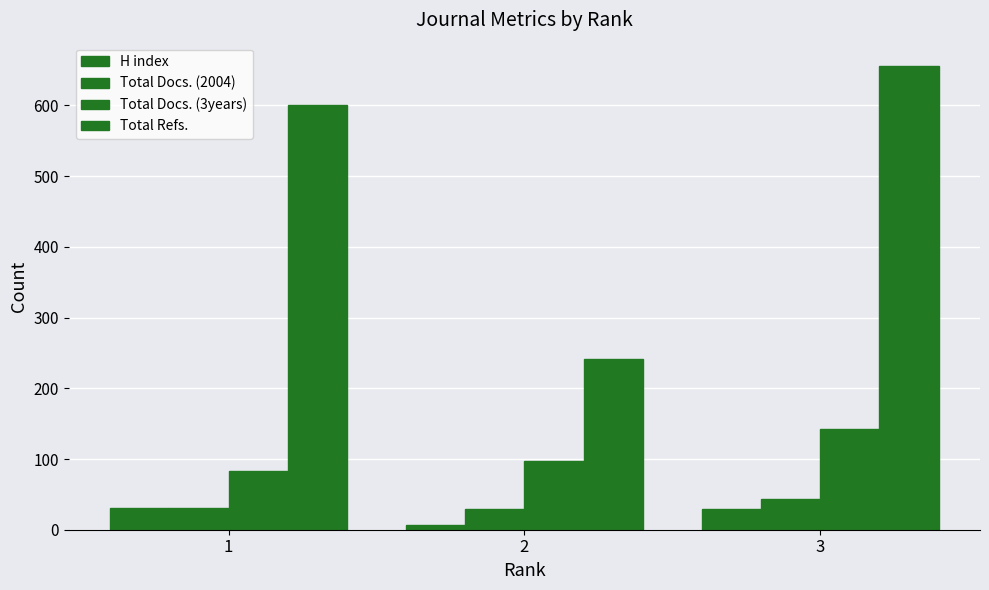

At how many categories does at least one series exceed 64?

3